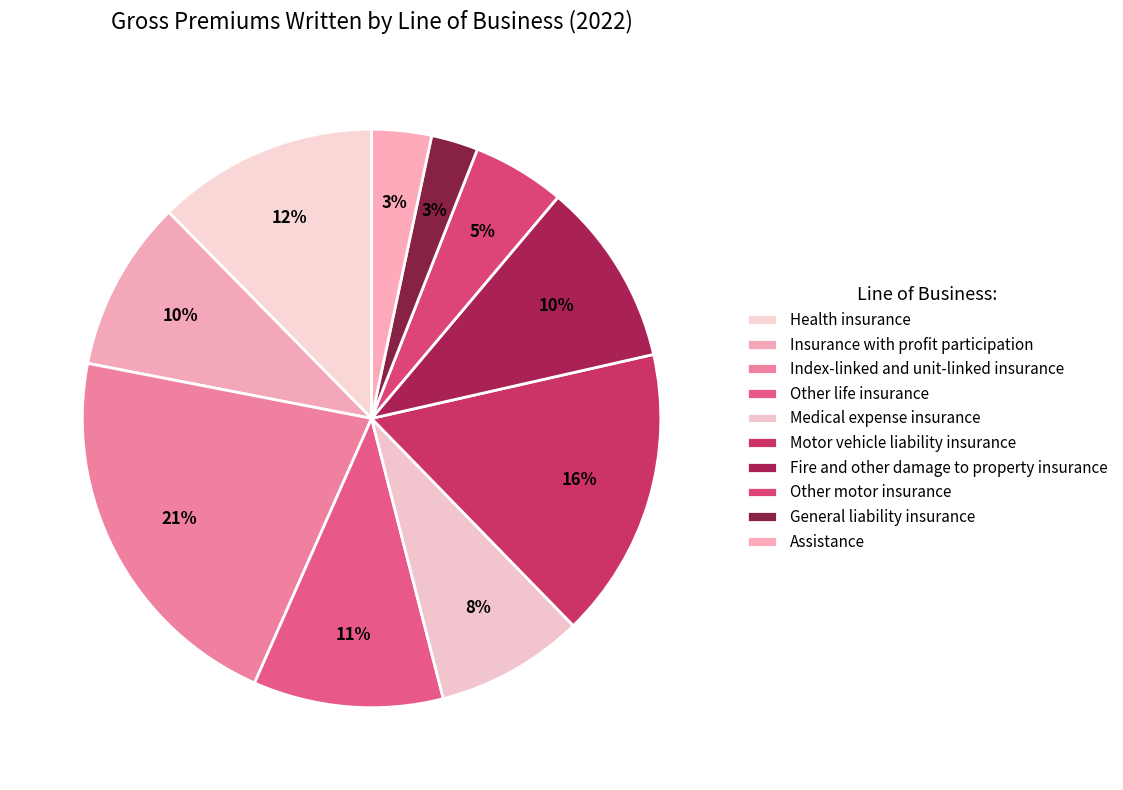

Is there any slice that represents more than half of the pie?

No